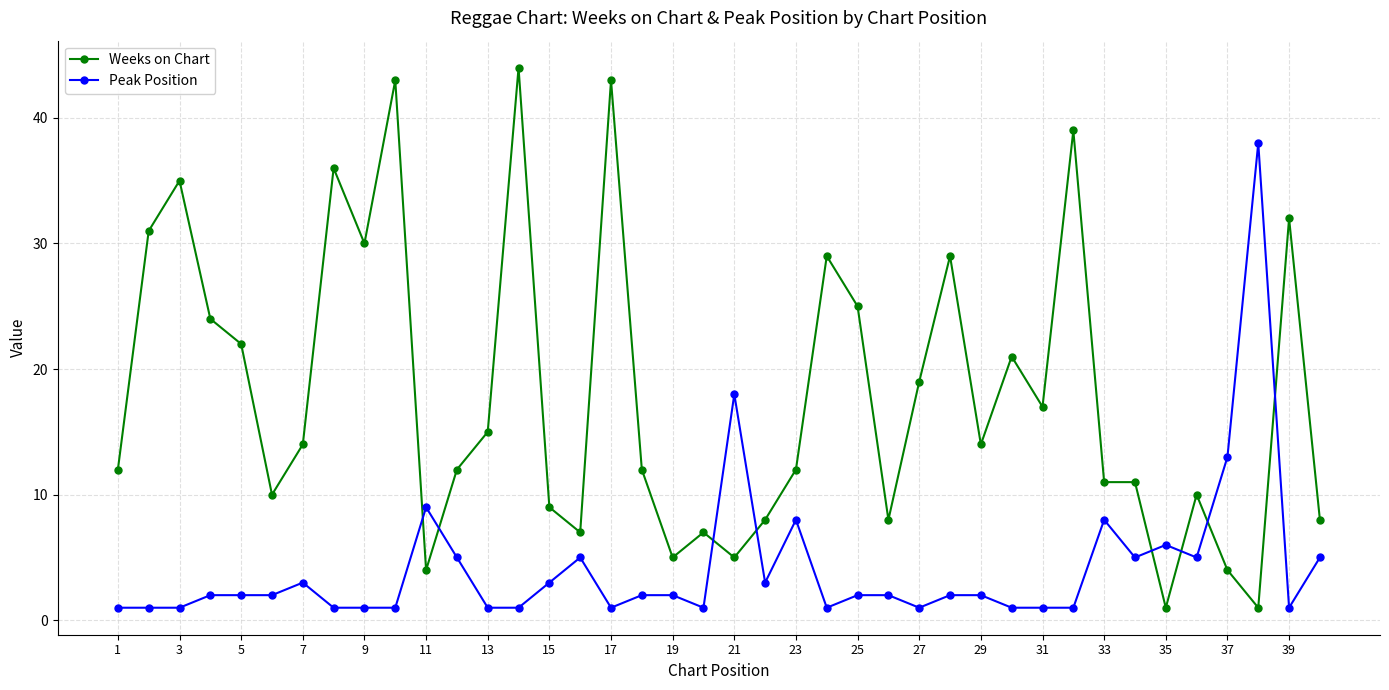

How many lines are shown in the chart?

2